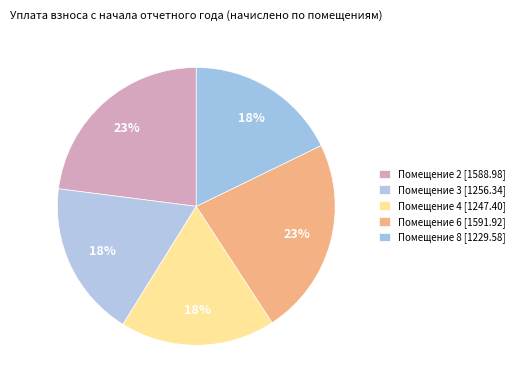

Count the number of slices in the pie.

5